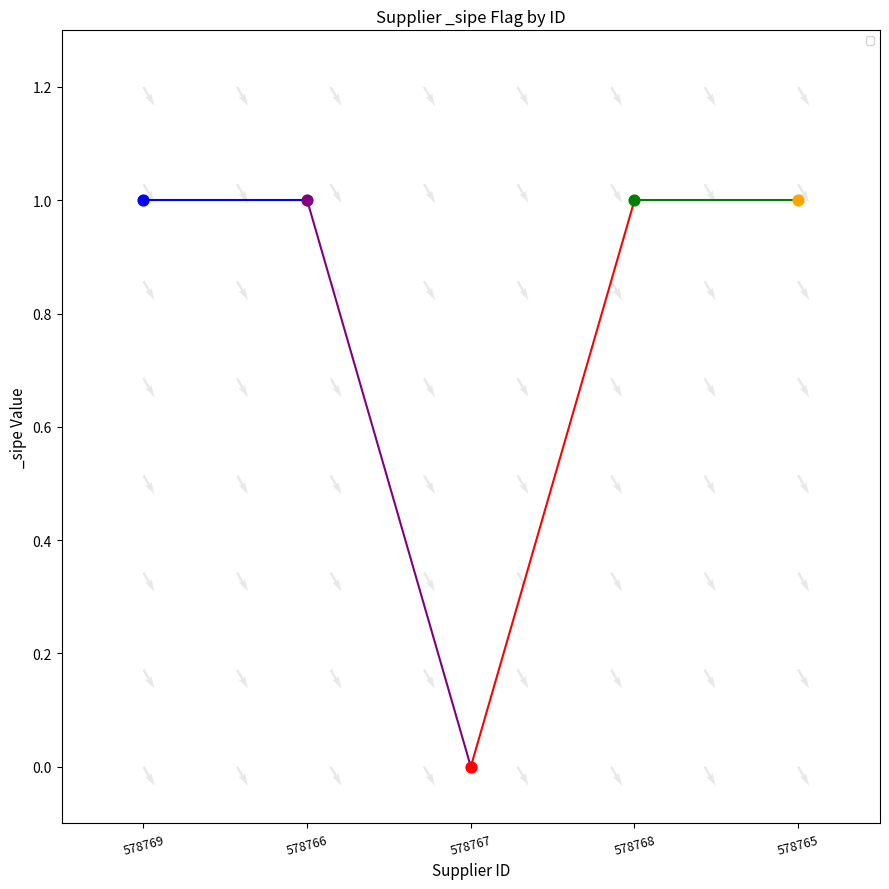

Approximately how many times larger is the value at 578765 compared to 578768?

1.0